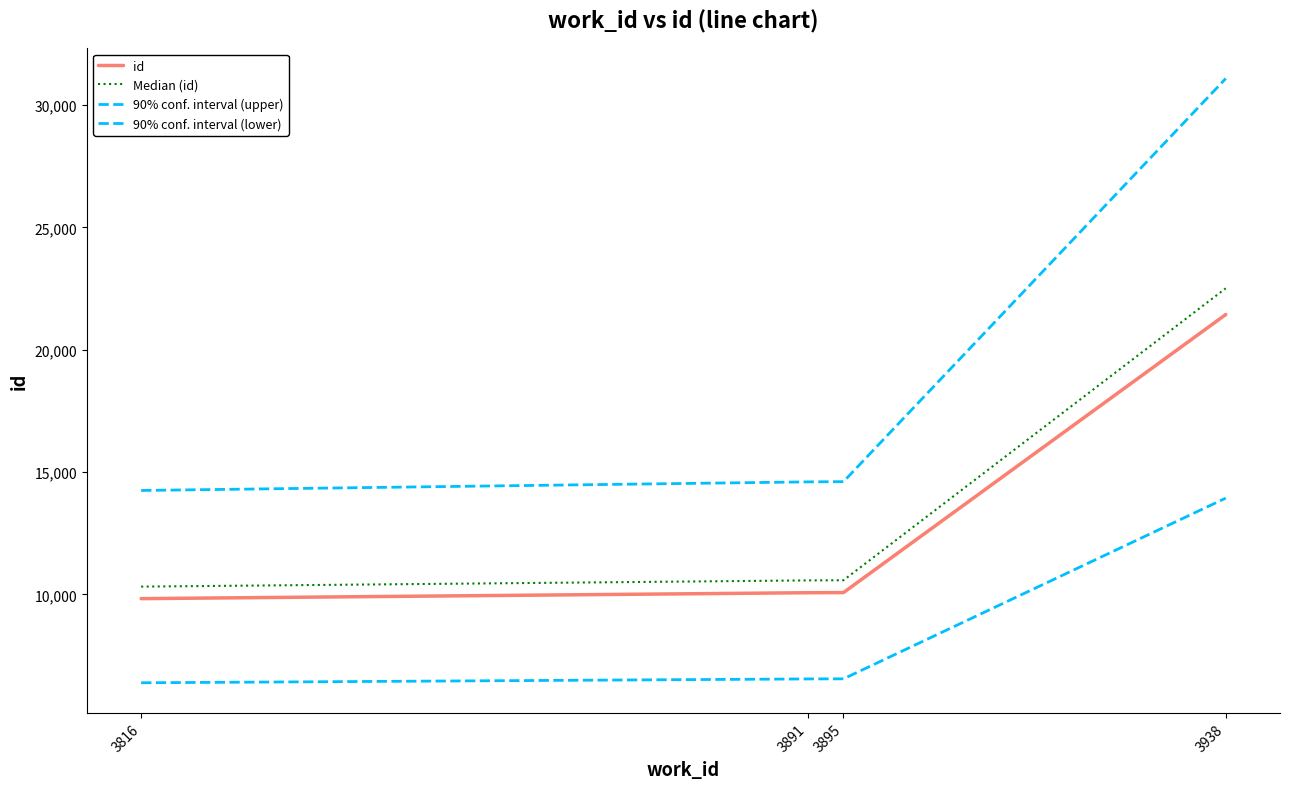

True or false: 90% conf. interval (upper) and Median (id) cross at least once.

False